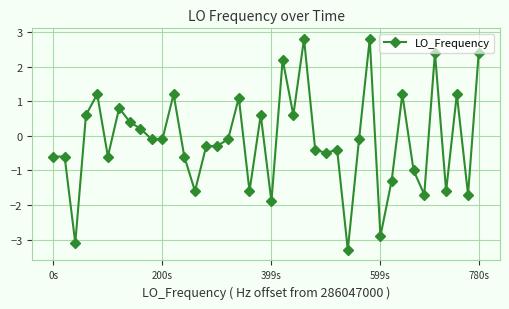

What is the value of the 5th point from the left?

1.2